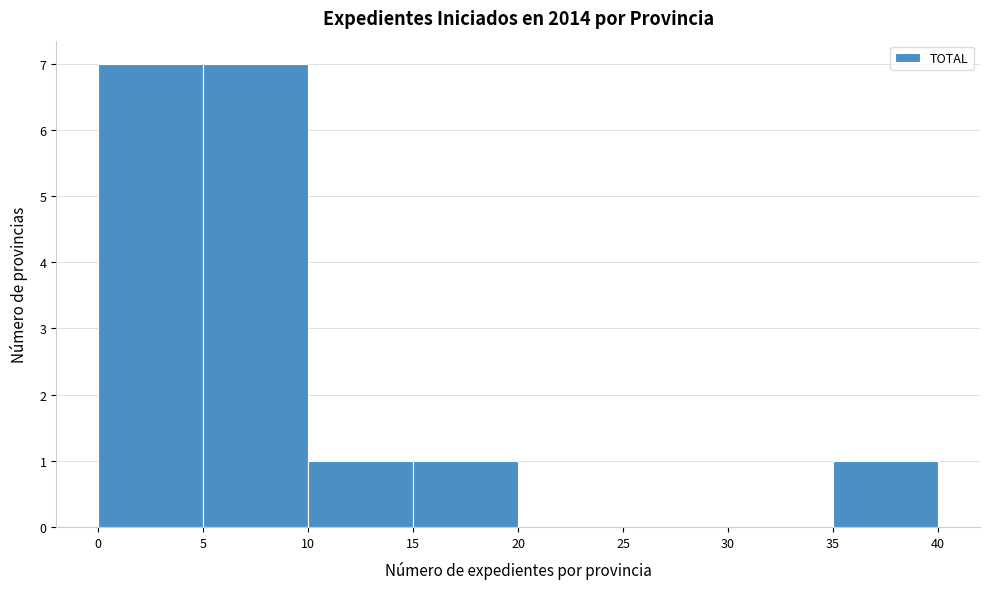

Reading left to right, list every bar in this chart as the range it spans on the x-axis followed by its height. The values are not printed on the chart, so give them approximately, as read against the axis.

0 to 5: 7
5 to 10: 7
10 to 15: 1
15 to 20: 1
20 to 25: 0
25 to 30: 0
30 to 35: 0
35 to 40: 1